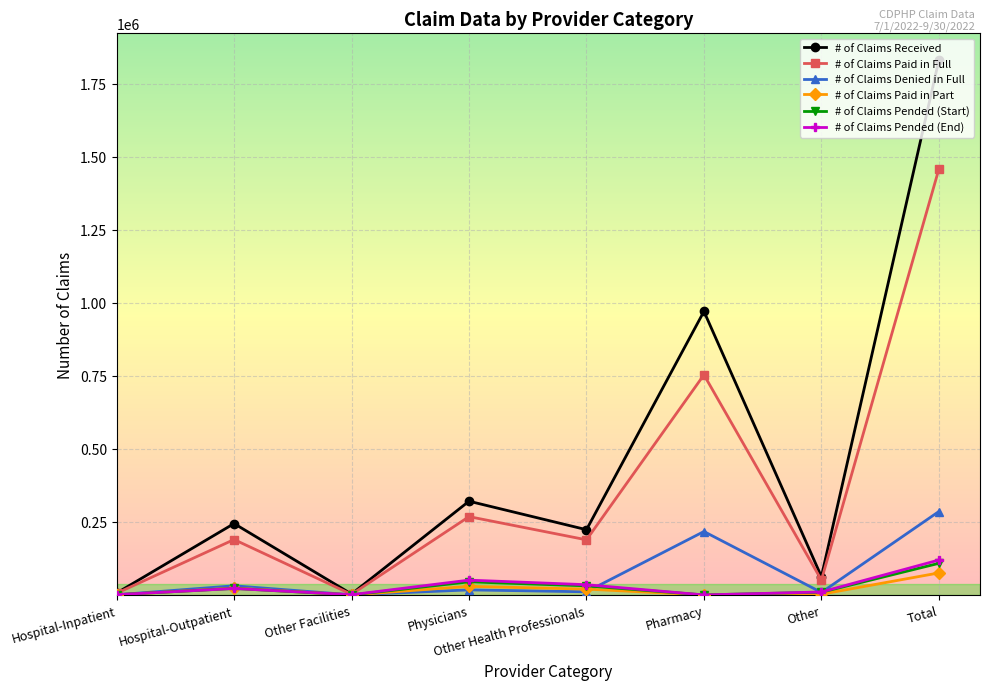

What is the difference between the maximum and minimum values in the # of Claims Paid in Part series?

75367